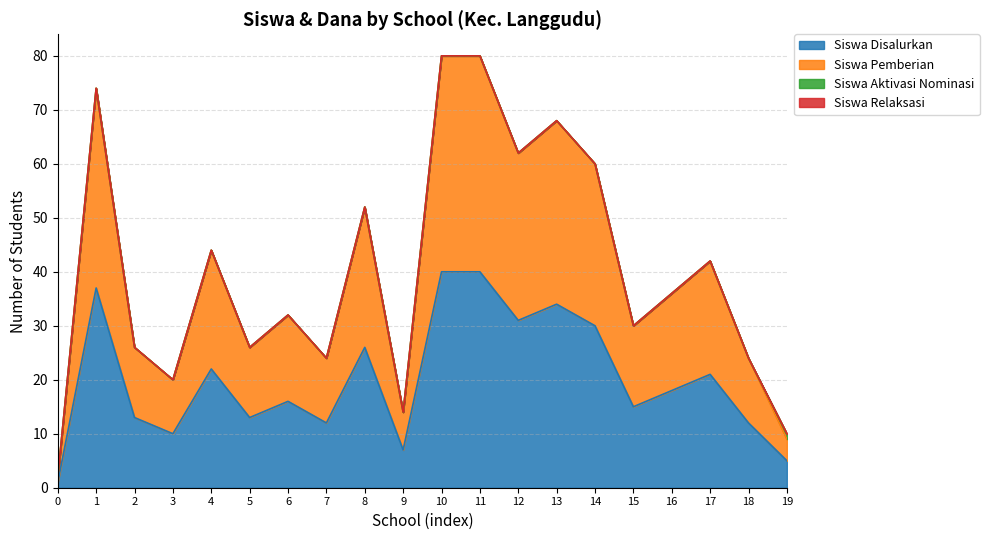

The value of Siswa Disalurkan at 17 is 21. True or false?

True